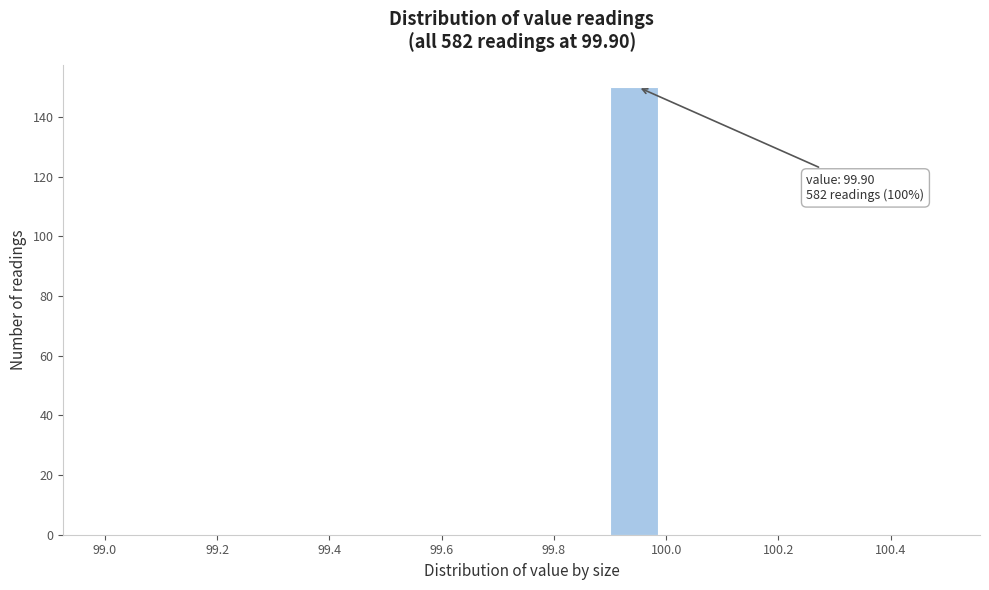

Over which range of the x-axis is the bar tallest?

99.9 to 100.0